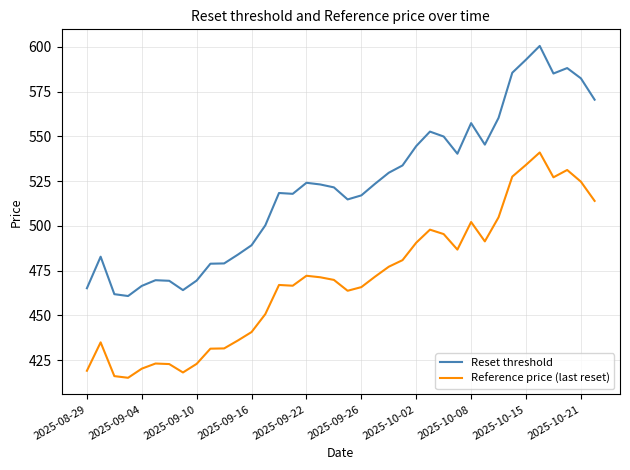

True or false: Reference price (last reset) and Reset threshold cross at least once.

False